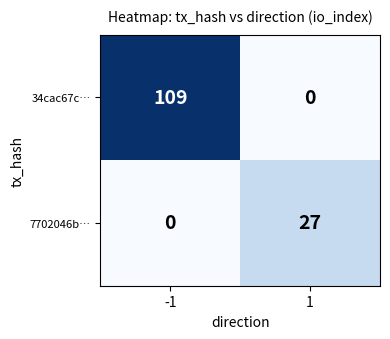

How many series are shown in this chart?

2